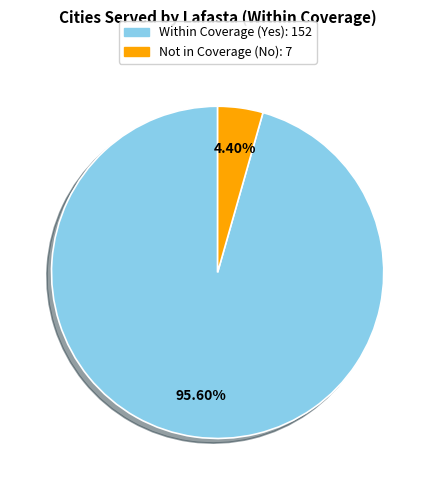

To the nearest percent, what is the difference between the largest and smallest slice percentages?

91%